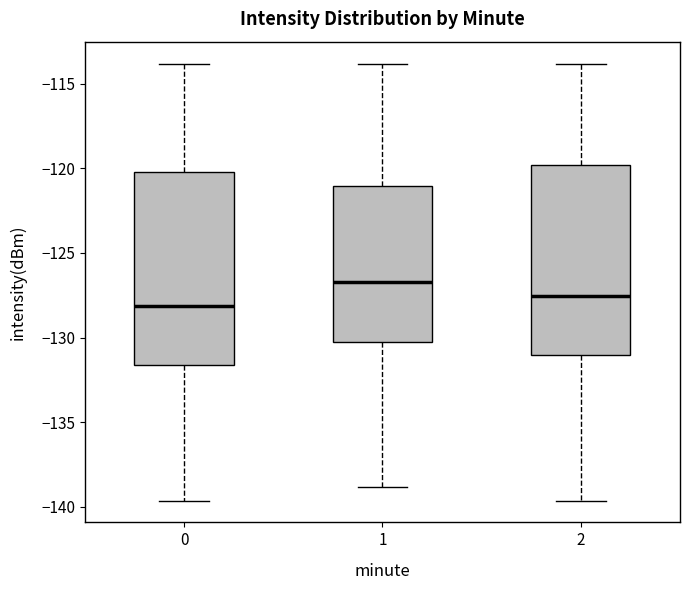

Which box's median line is the lowest?

0